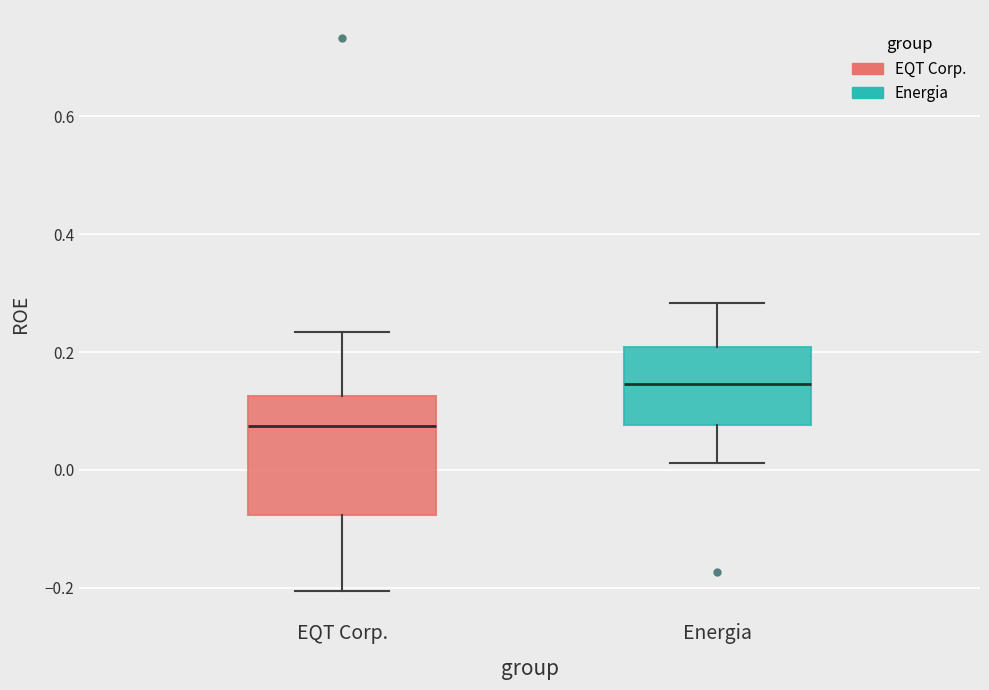

Which box is the tallest, from its lower edge to its upper edge?

EQT Corp.